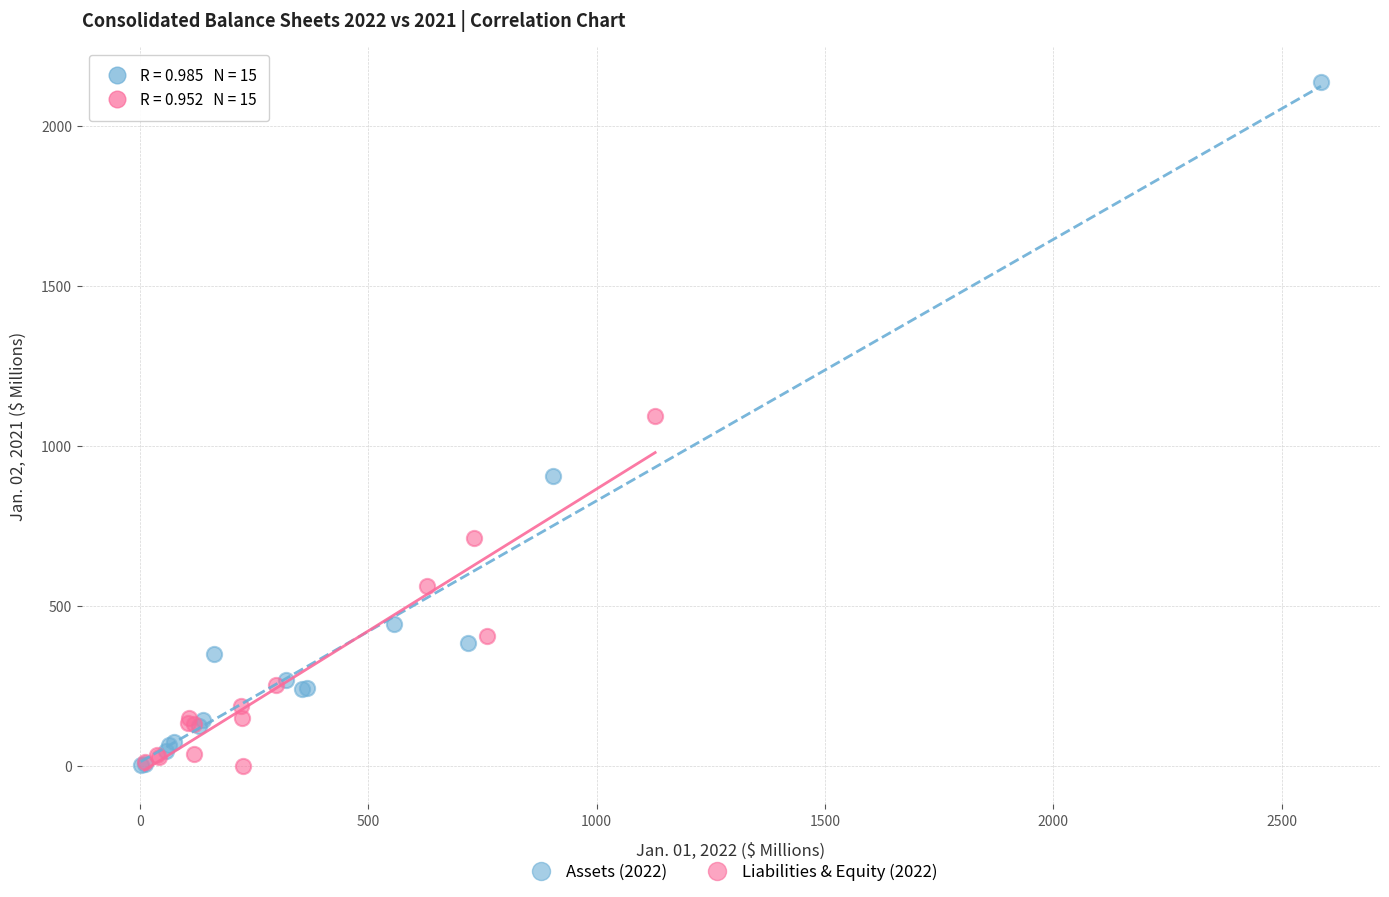

Which series reaches the maximum Y coordinate?

Assets (2022)